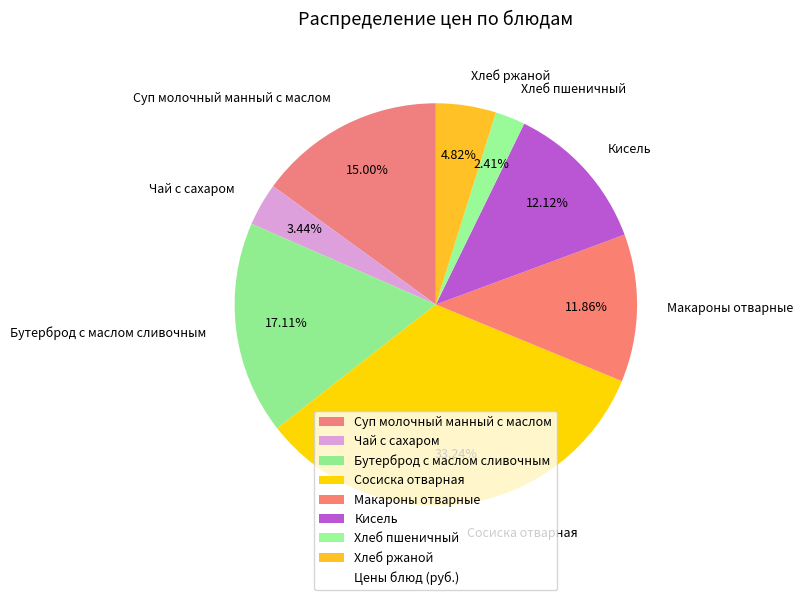

Which has a higher value, Хлеб пшеничный or Сосиска отварная?

Сосиска отварная